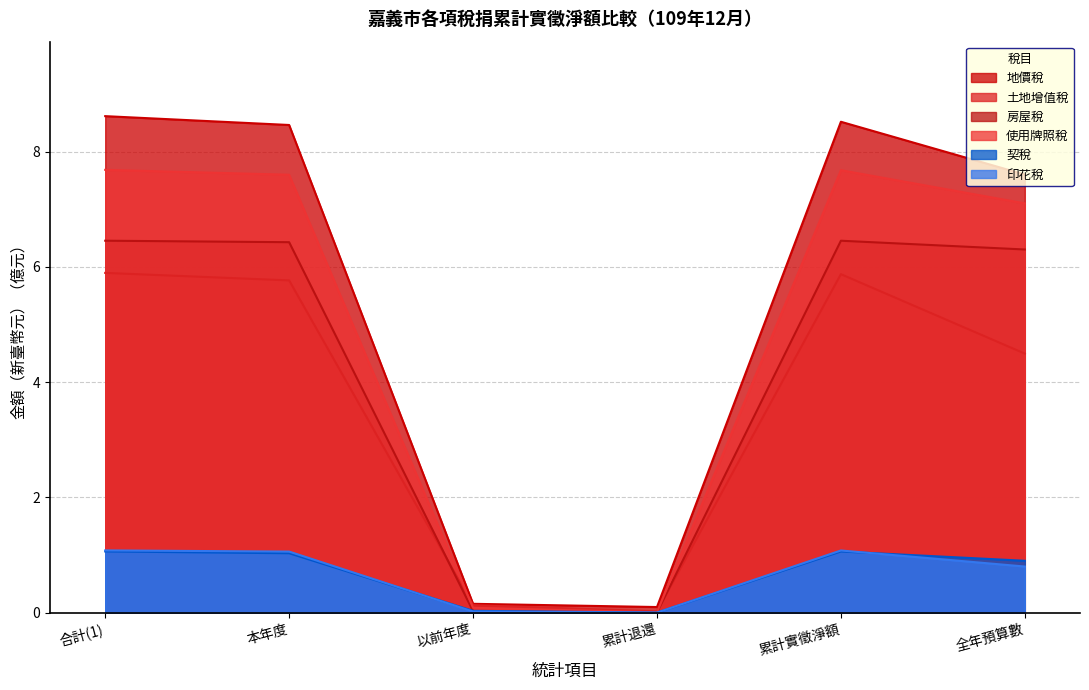

Is it true that 印花稅 equals 1.1 at 本年度?

True